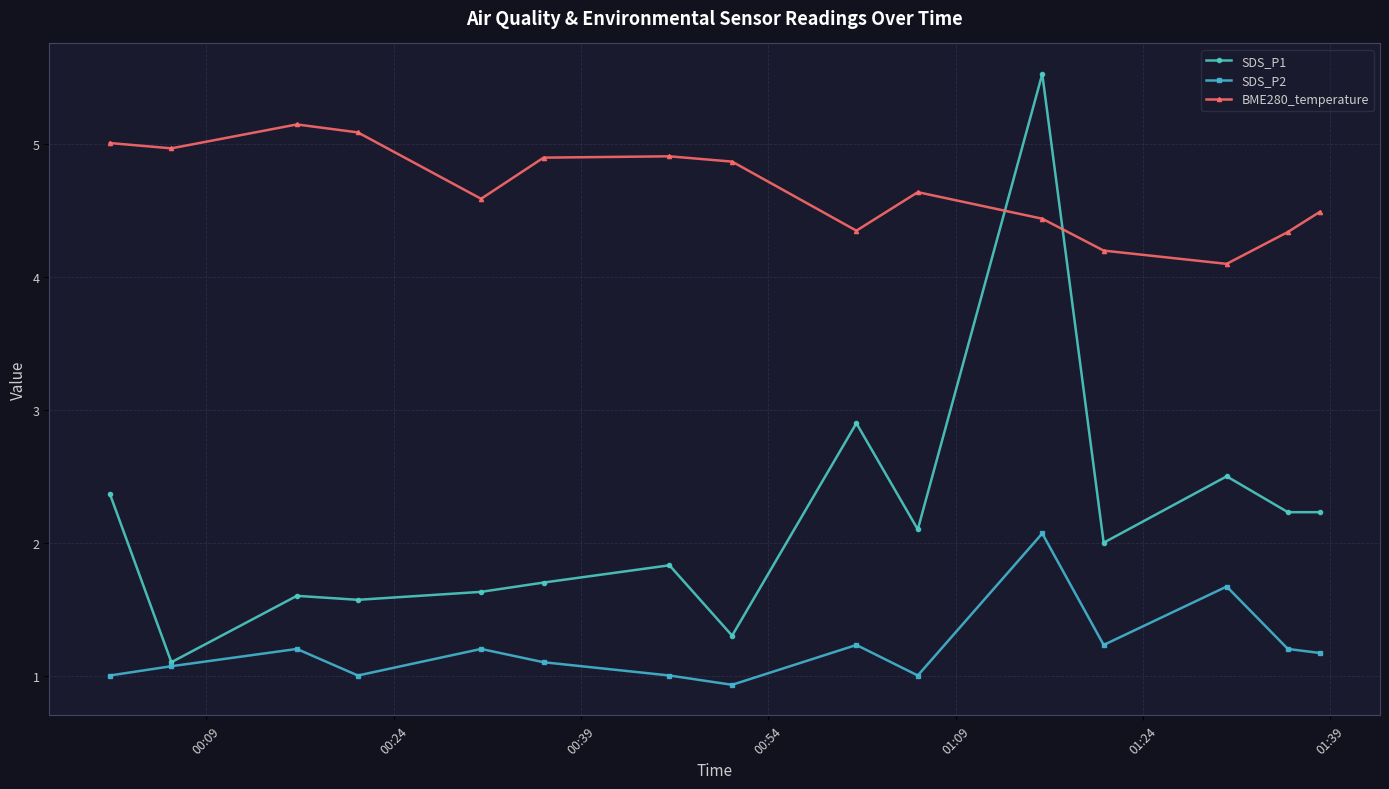

True or false: SDS_P2 has more than 0 points higher than both neighbors.

True